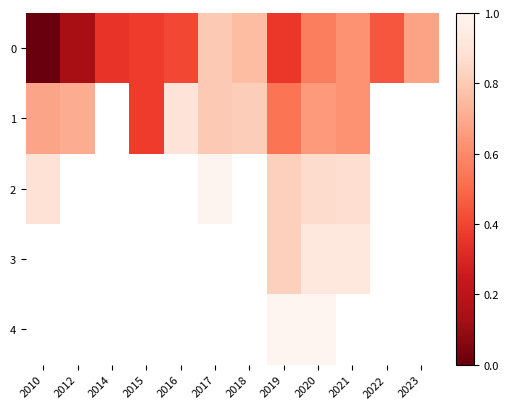

List the labels in order of 4 value, largest first.

2020, 2021, 2022, 2023, 2010, 2012, 2014, 2015, 2016, 2017, 2018, 2019